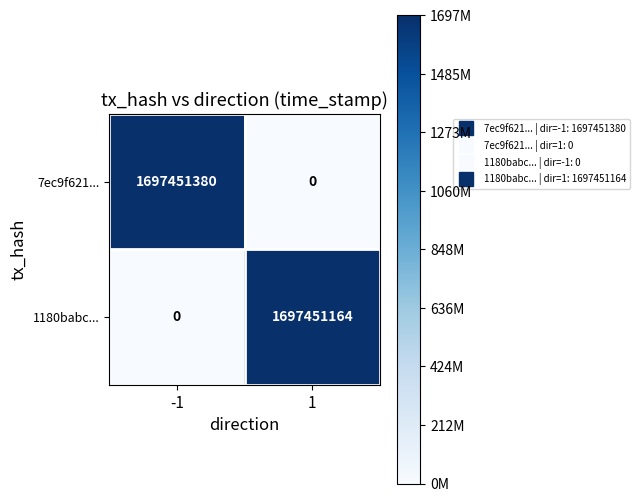

Reading left to right, what are all the values shown in this chart?

7ec9f621...: -1=1697451380	1=0
1180babc...: -1=0	1=1697451164